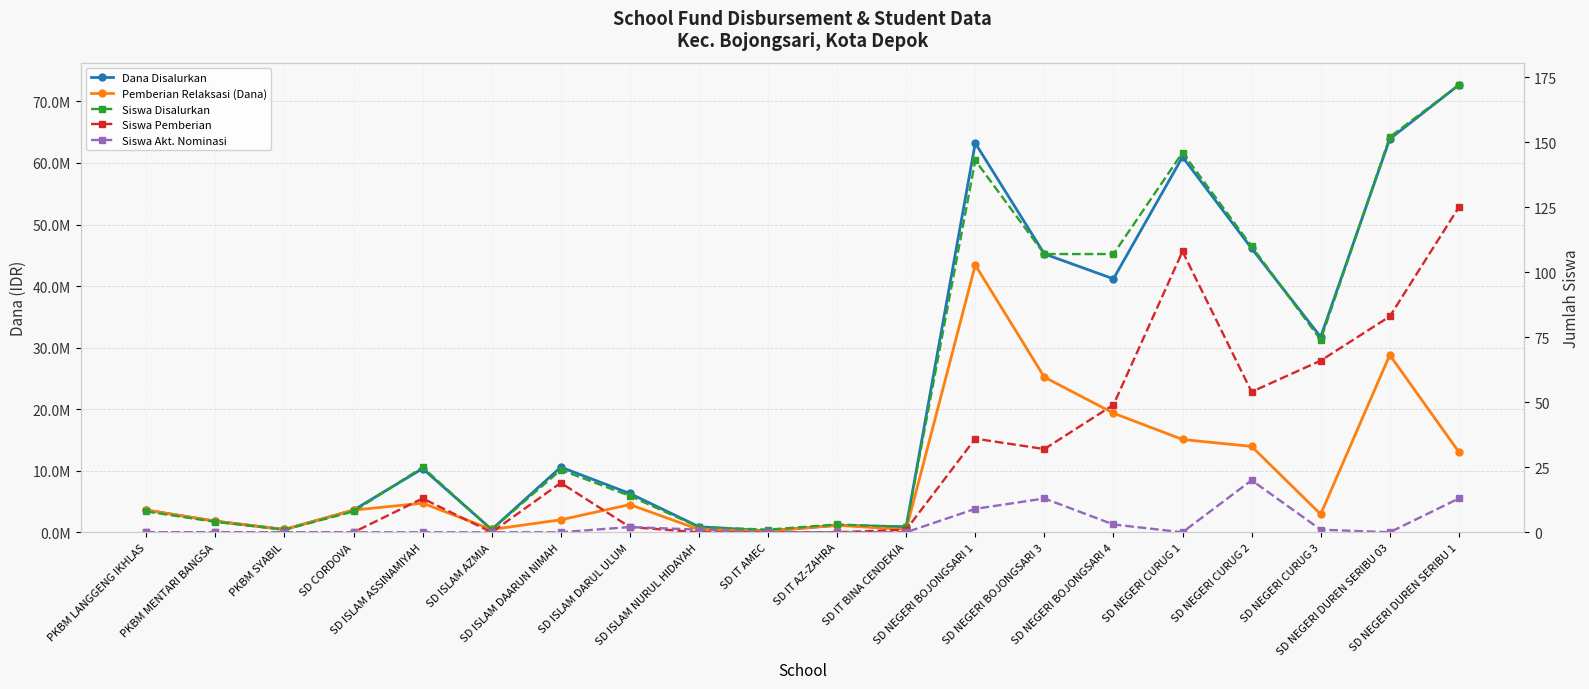

True or false: Siswa Pemberian and Siswa Akt. Nominasi cross at least once.

False